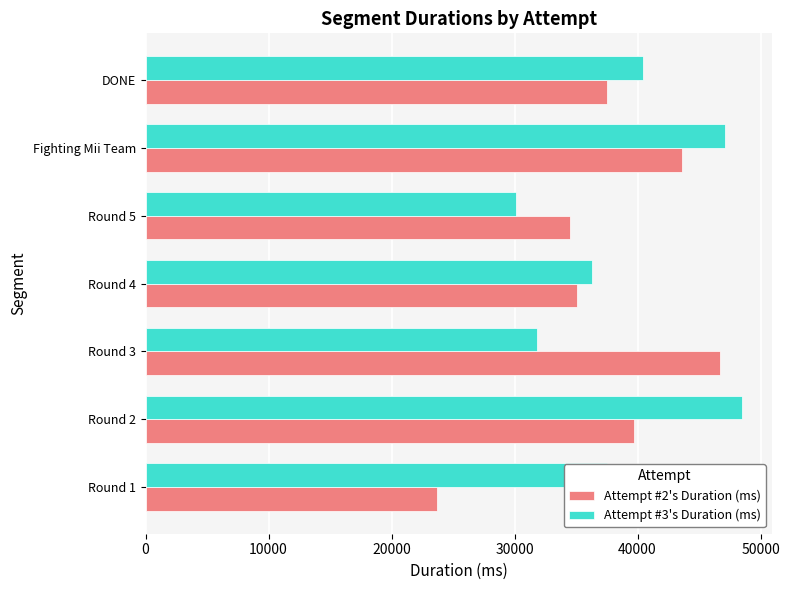

What value does the Attempt #3's Duration (ms) series have at Round 4, to the nearest 10?

36300